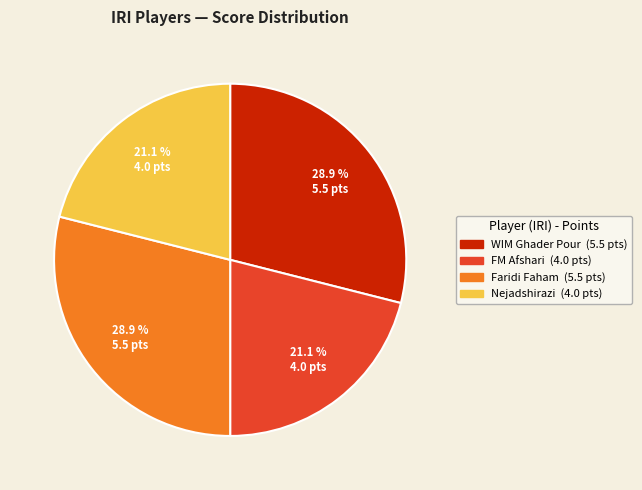

Is there a majority slice in this chart?

No